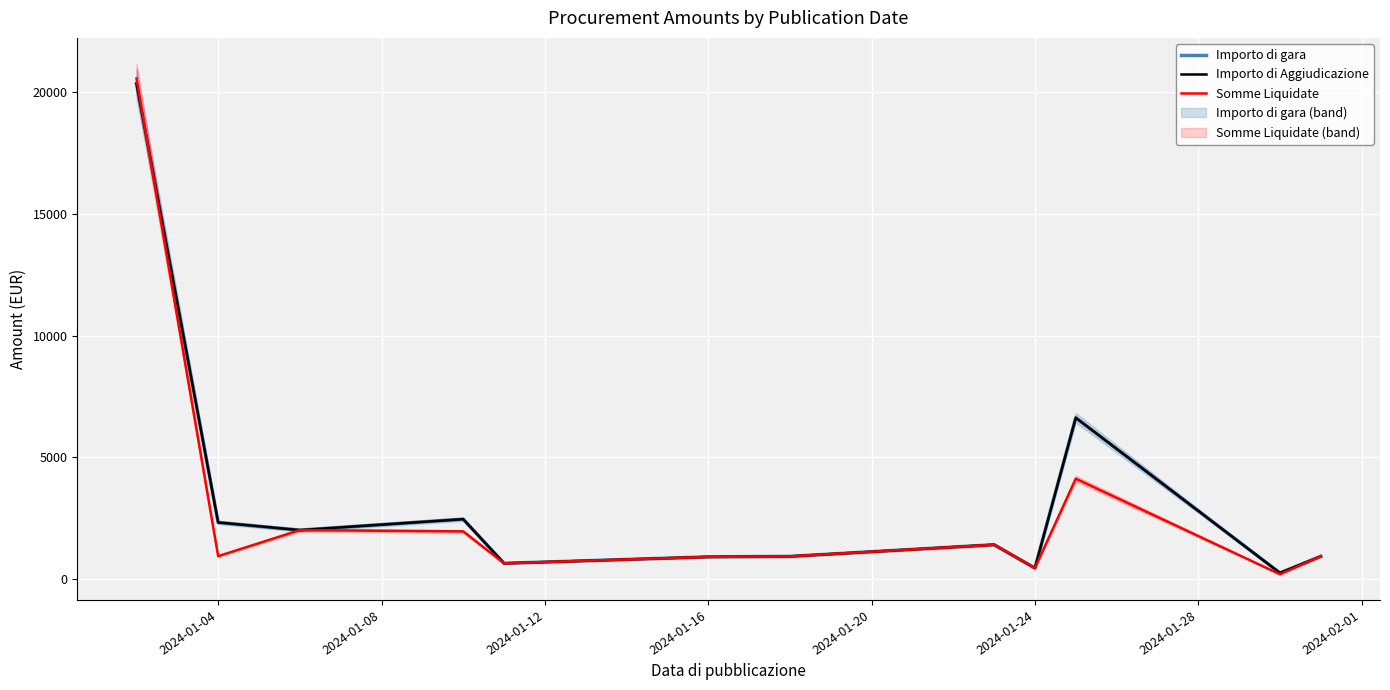

How many lines are shown in the chart?

3